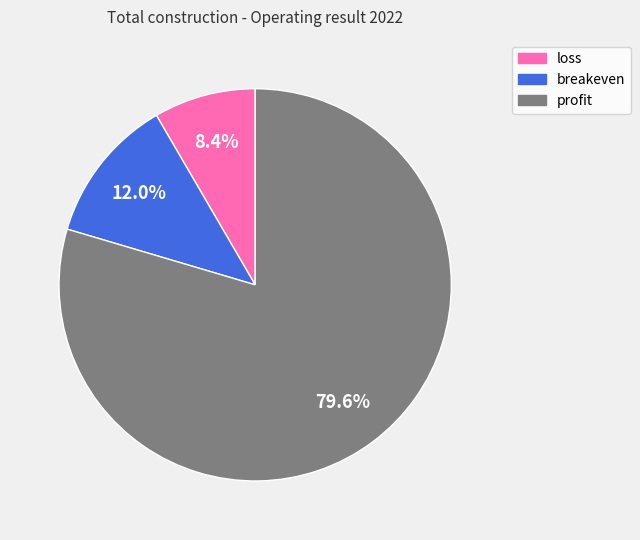

Between loss and breakeven, which is larger?

breakeven